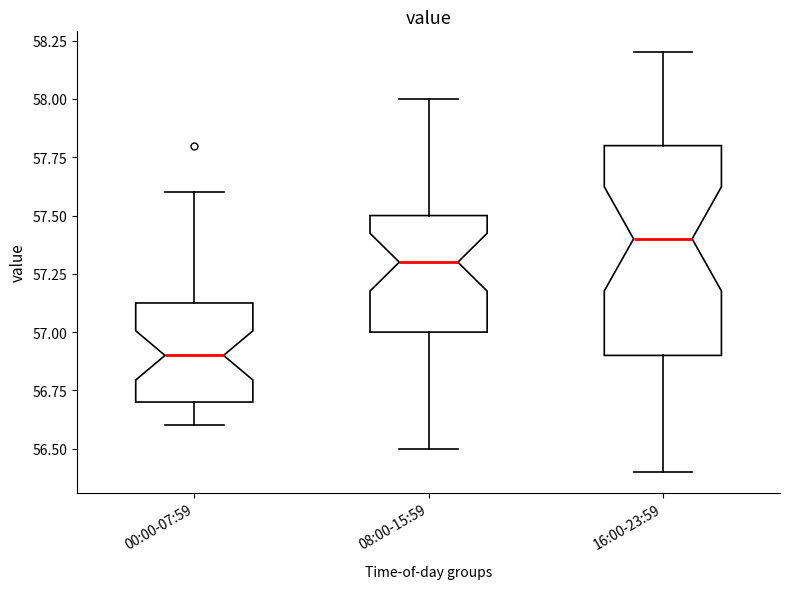

Which box is the tallest, from its lower edge to its upper edge?

16:00-23:59